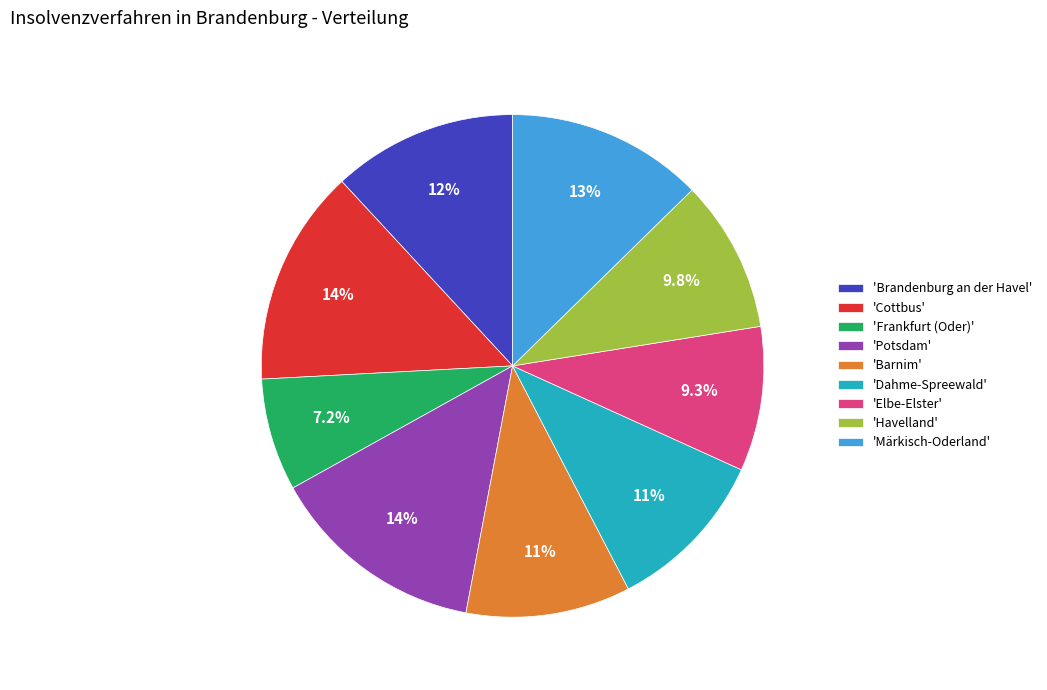

Is there any slice that represents more than half of the pie?

No